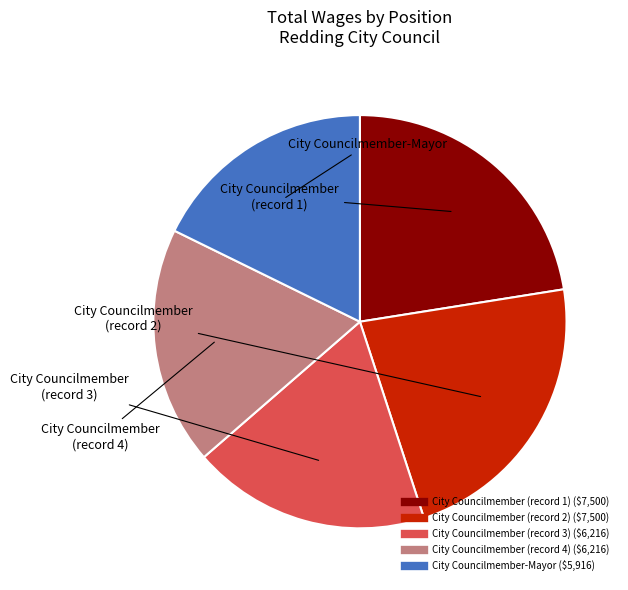

How many segments does this pie chart have?

5